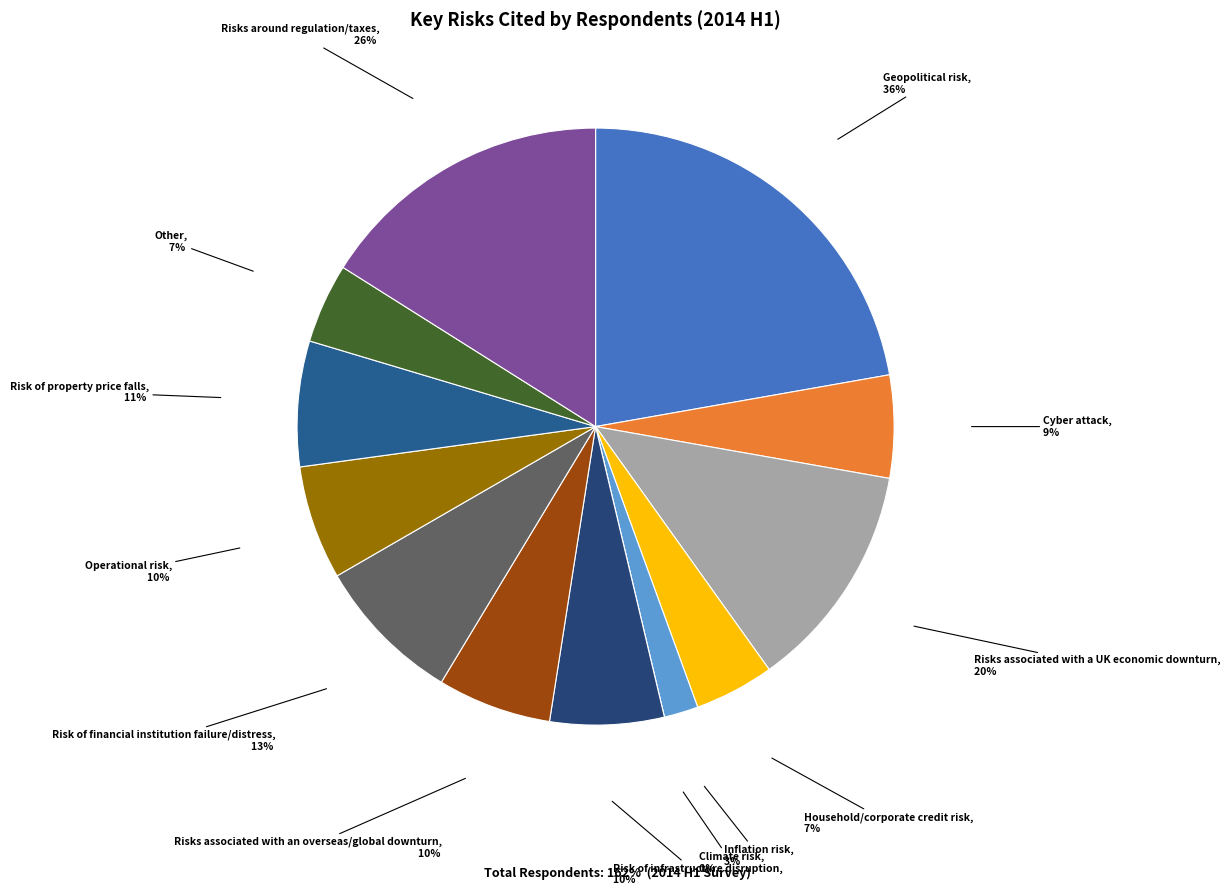

Combined, what portion of the pie is Operational risk and Inflation risk?

8.0%